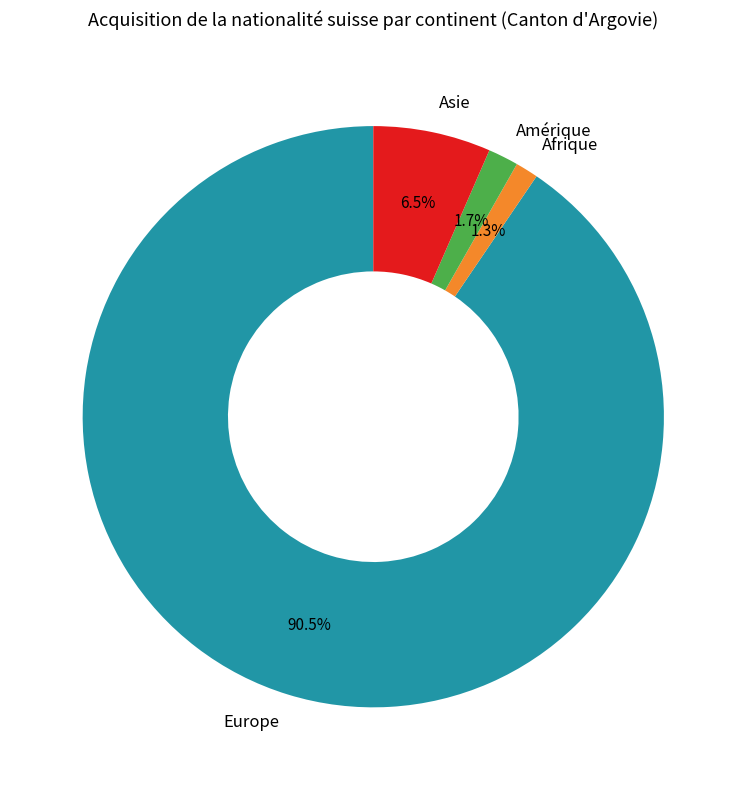

How much of the chart is everything except Asie?

93.5%